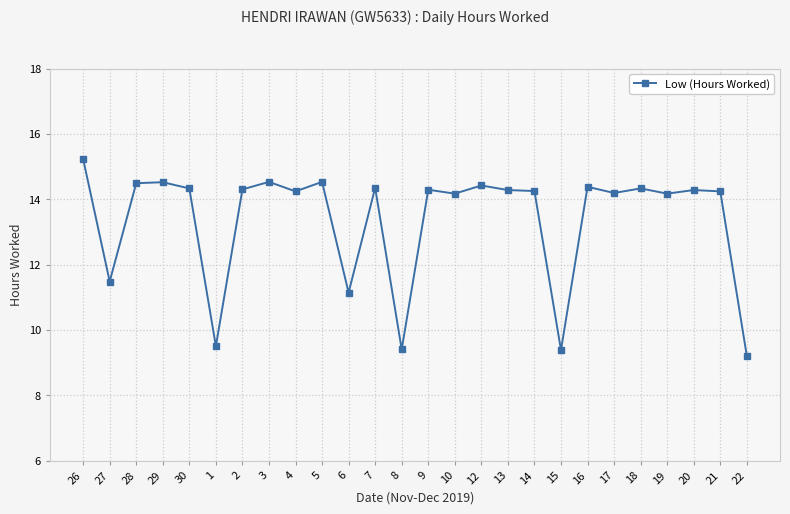

What is the maximum value shown in the chart?

15.2